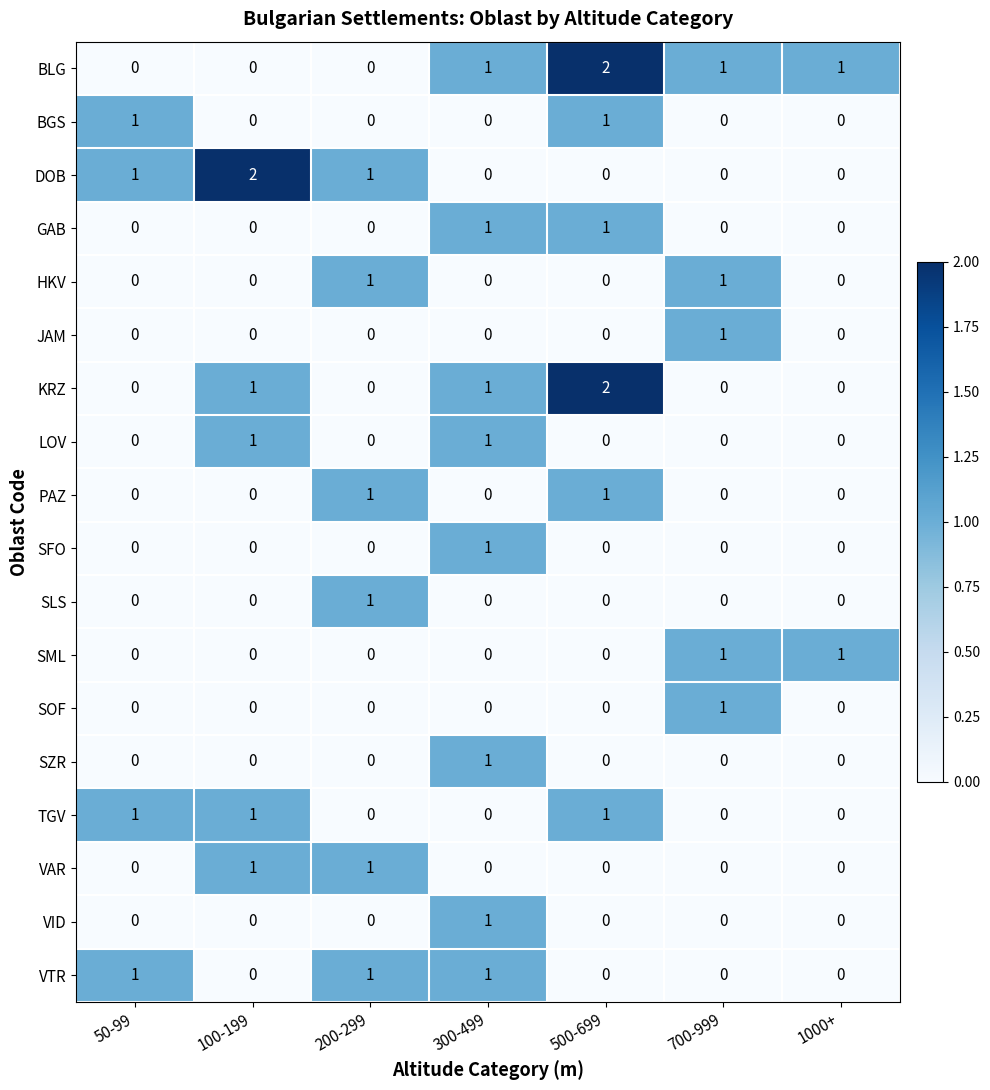

What is the total value across all series at 100-199?

6